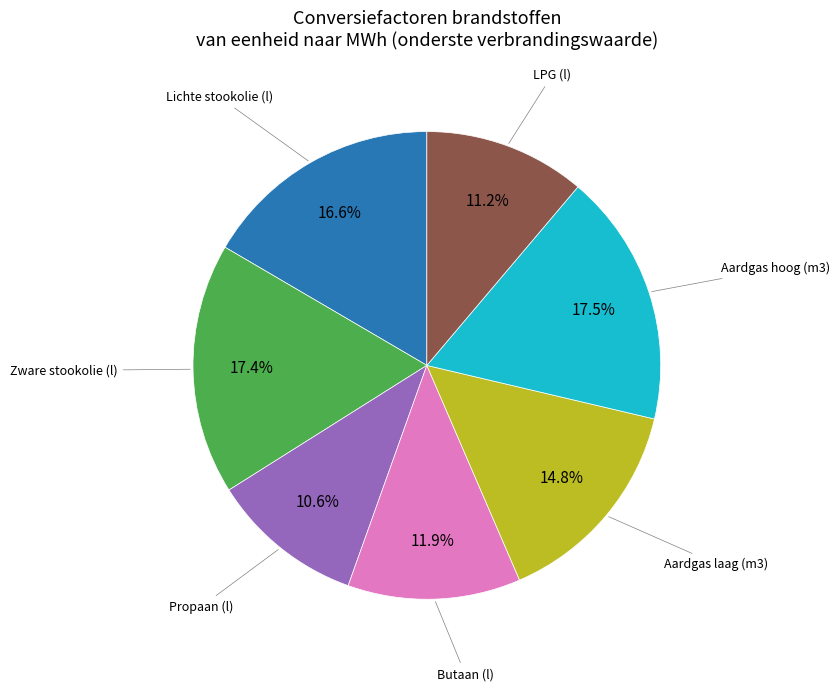

Count the number of slices in the pie.

7